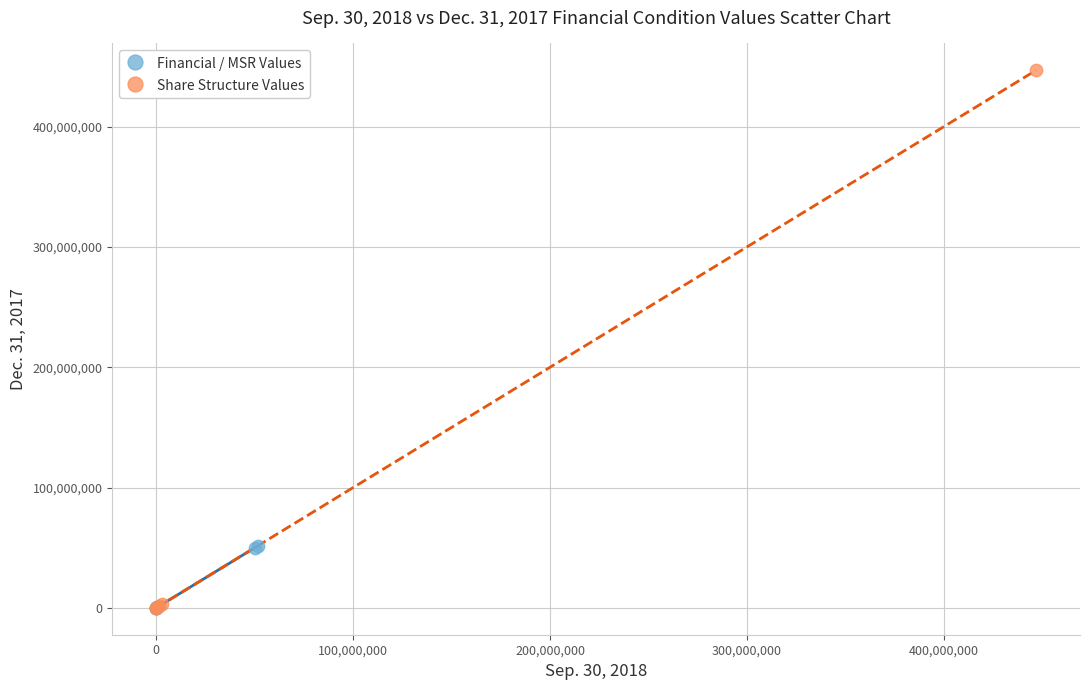

Which series contains the highest Y value?

Share Structure Values